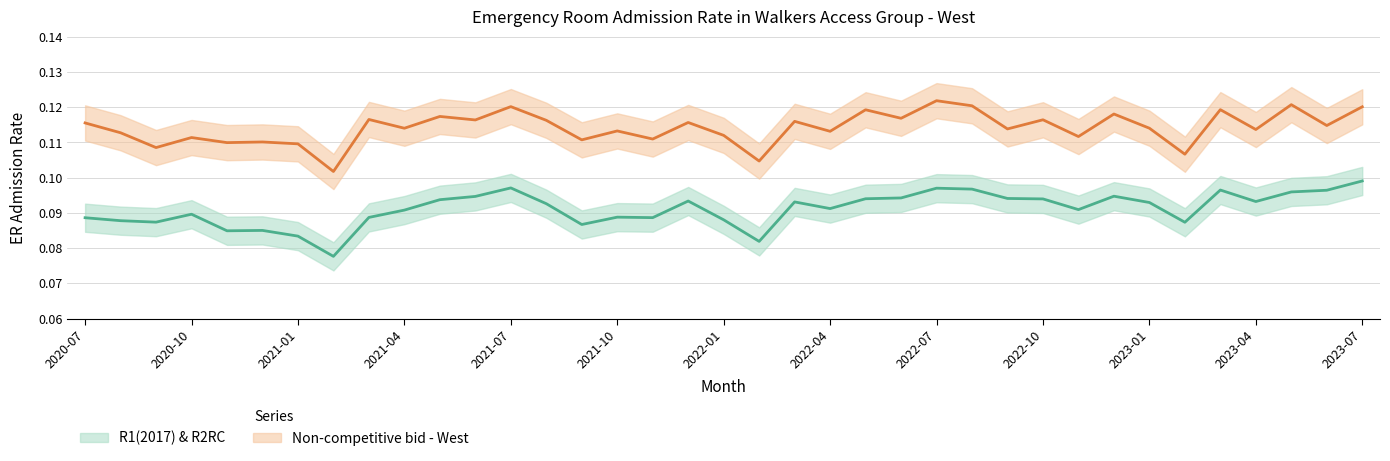

At which label does Non-competitive bid - West reach its peak?

2022-07